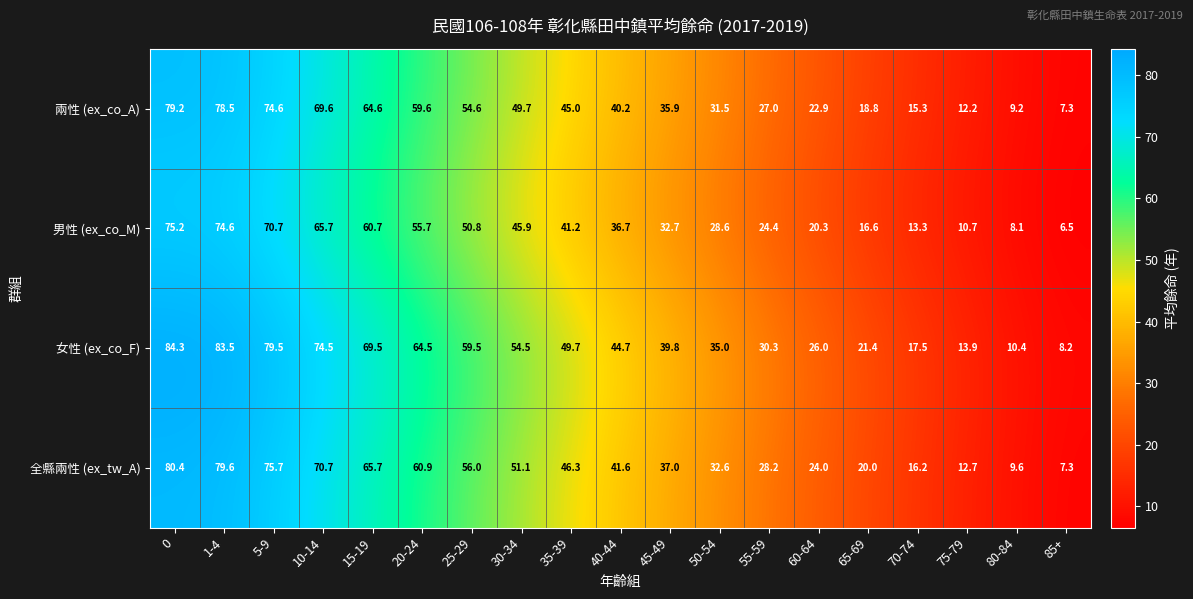

The value of 男性 (ex_co_M) at 5-9 is 47.0. True or false?

False